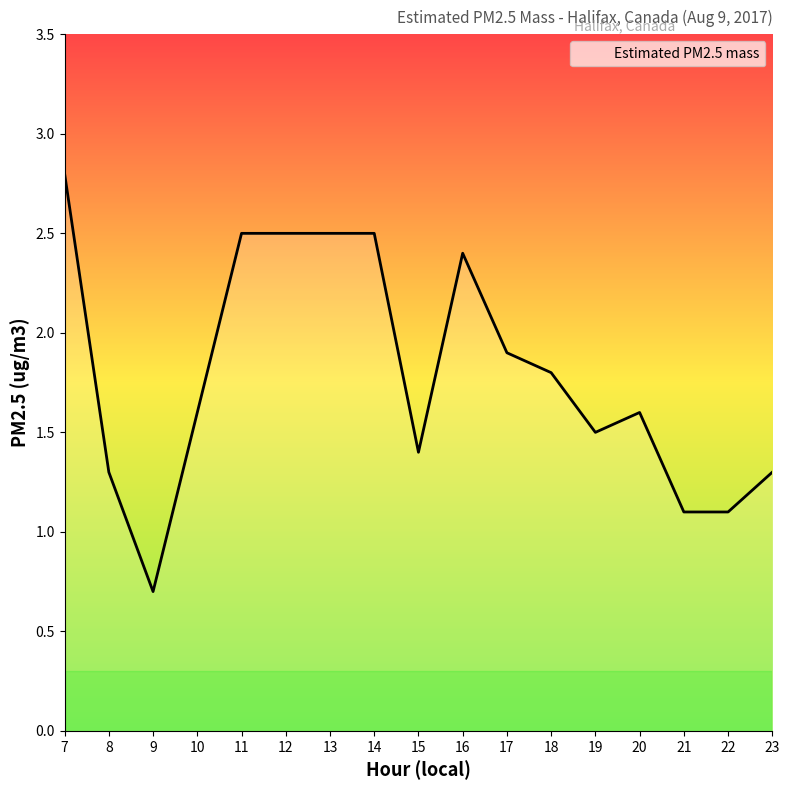

At which label does the data first exceed 1?

7